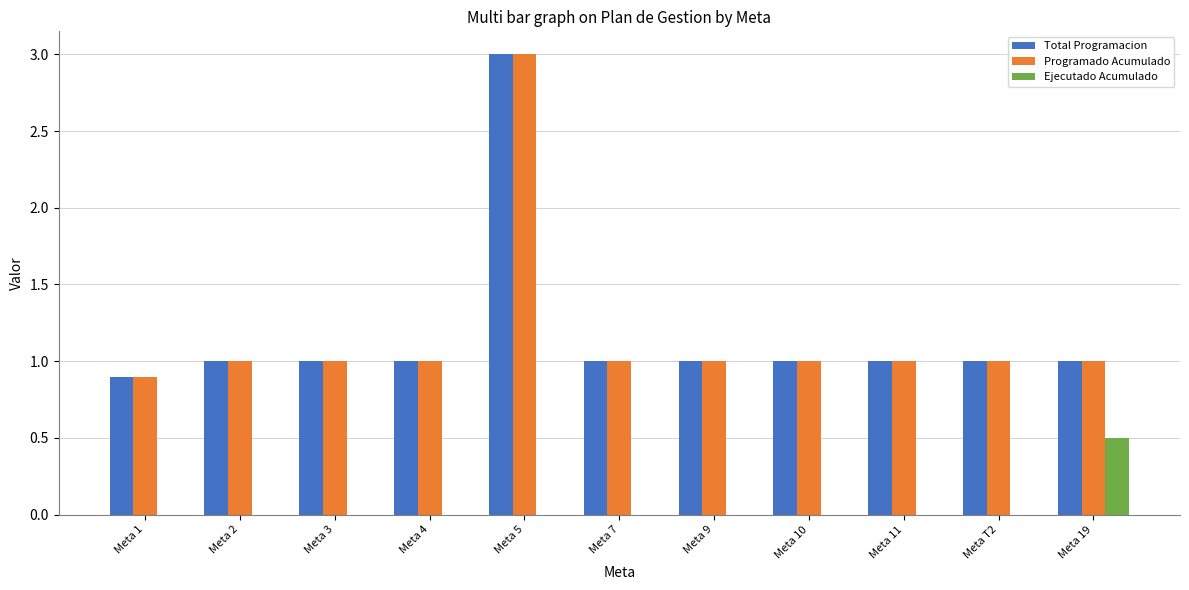

At which category is the sum across all series the highest?

Meta 5